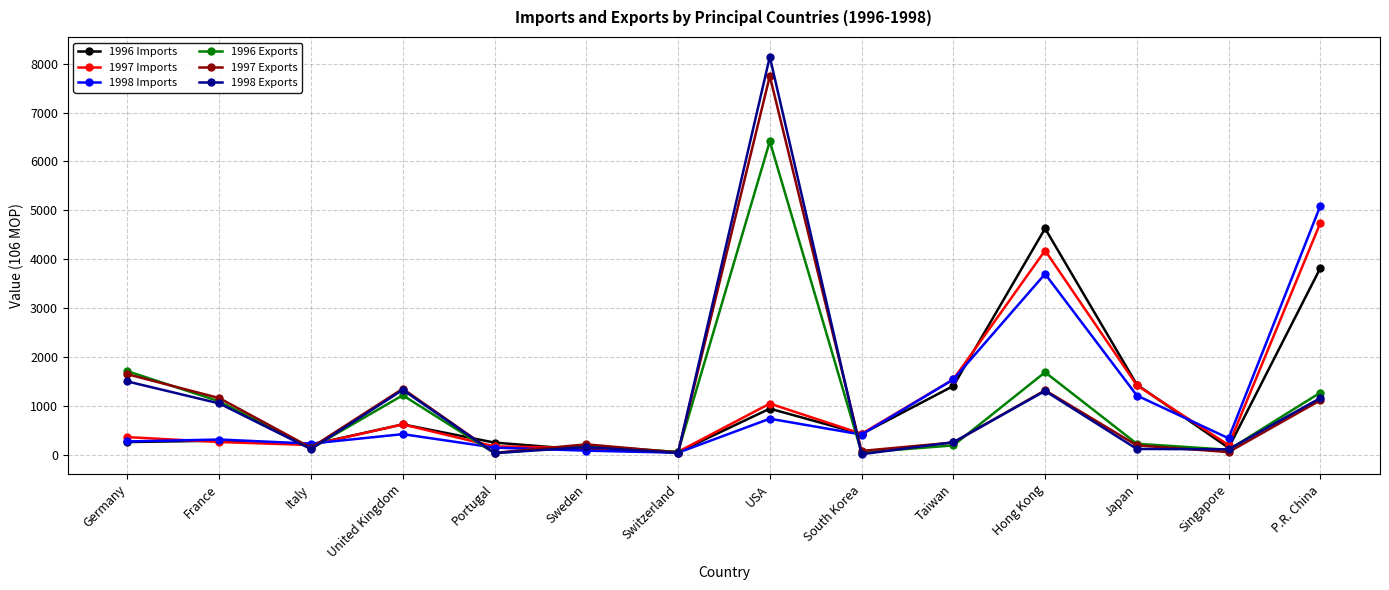

What is the label of the 2nd point from the right?

Singapore